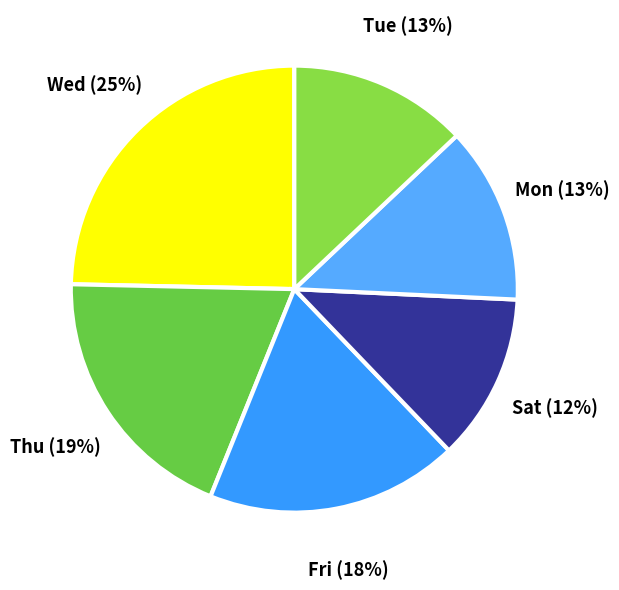

Does any single category account for the majority?

No